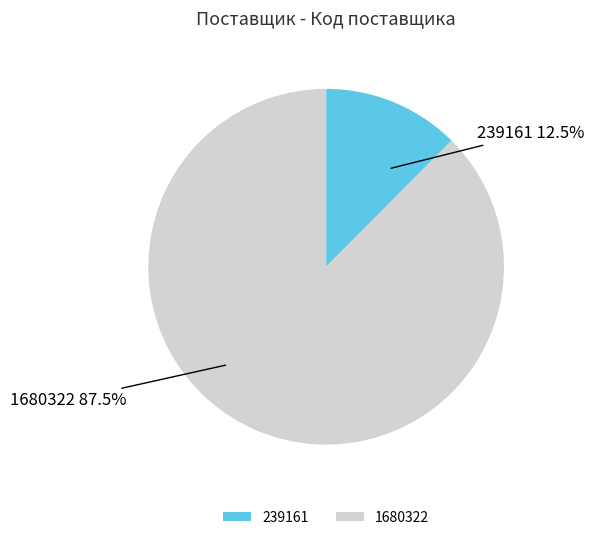

Combined, what portion of the pie is 239161 and 1680322?

100.0%